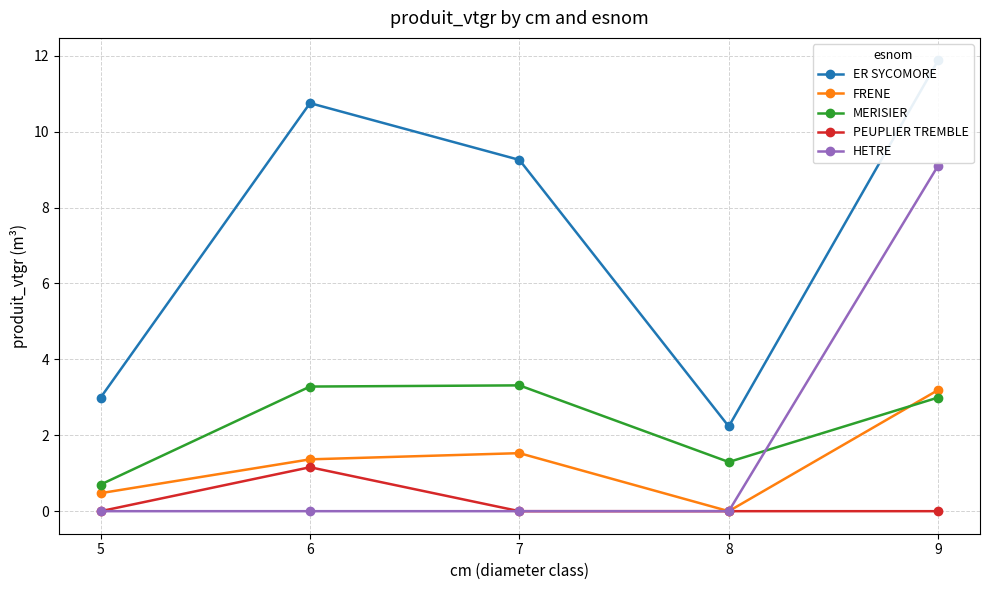

Where is HETRE nearest to the value 4?

5